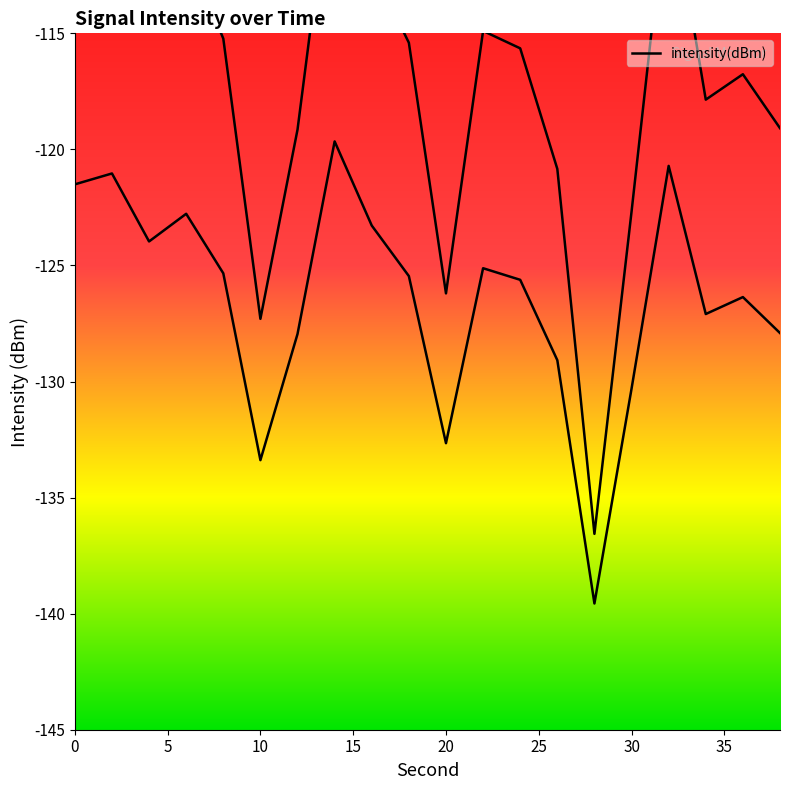

Is it true that the value at 8 is -125.3?

True